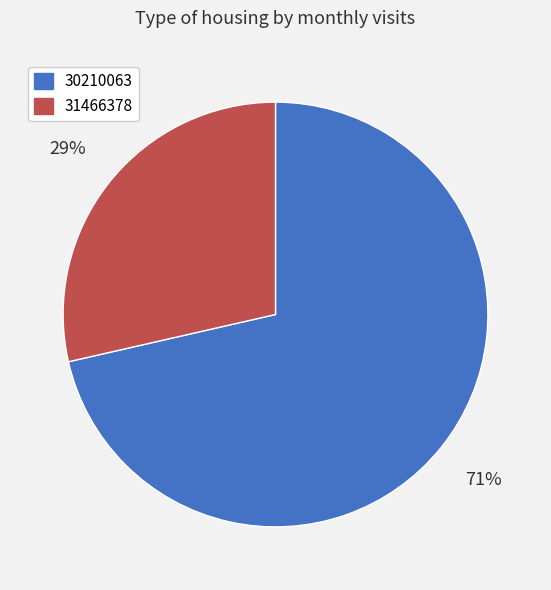

What is the majority slice?

30210063